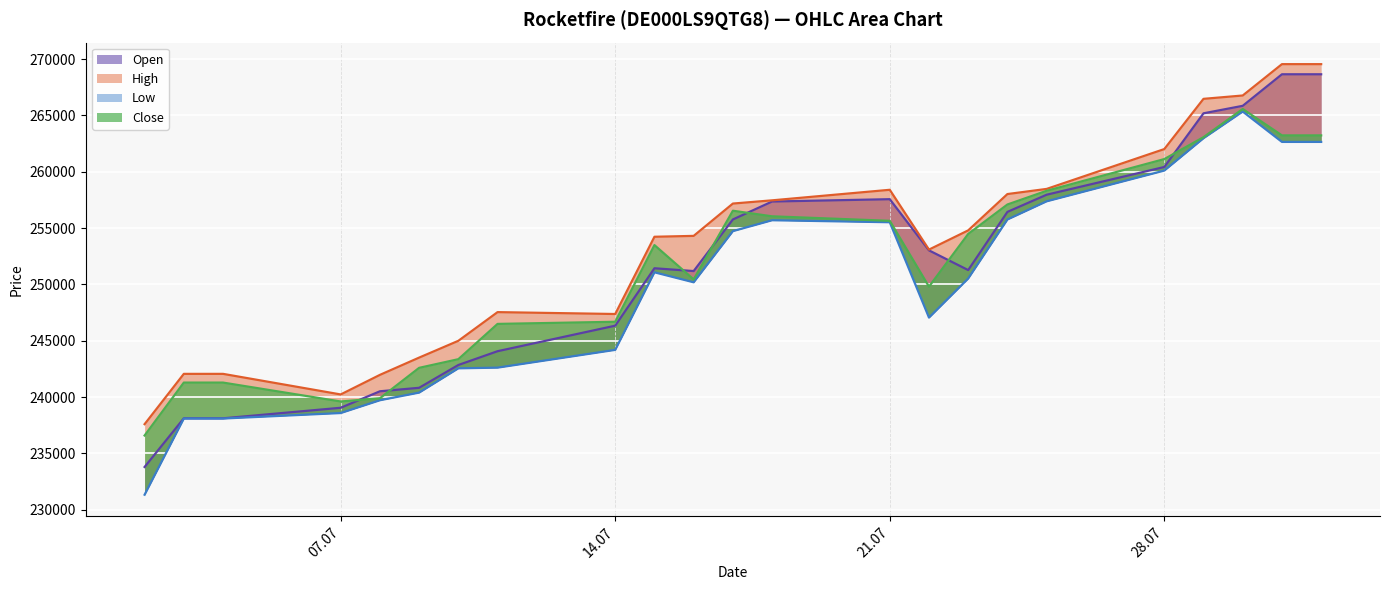

Count the number of data series in this chart.

4